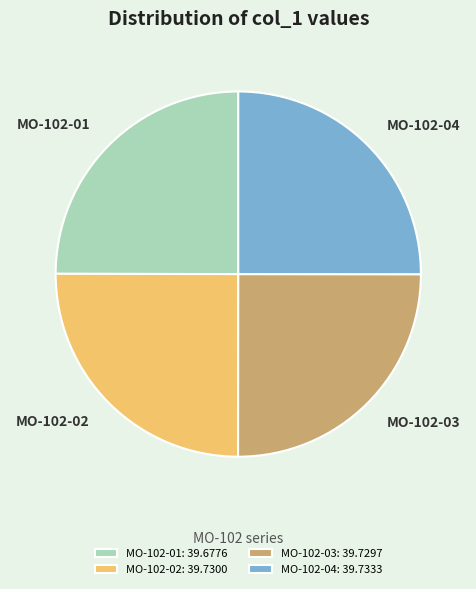

What is the ratio of the value at MO-102-02 to the value at MO-102-04?

1.0